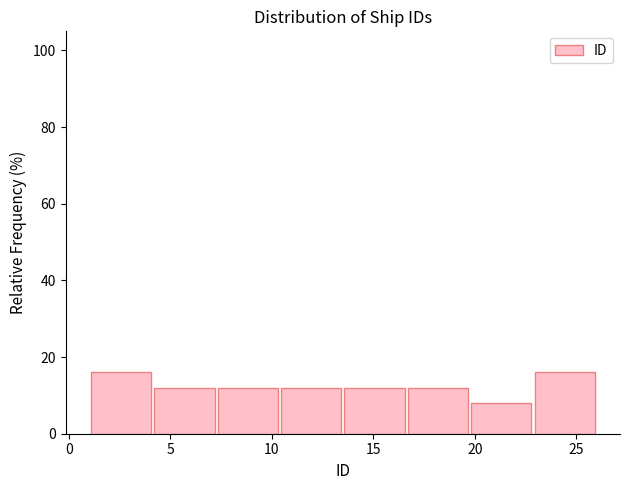

Reading left to right, transcribe this chart: for each bar, give the range it covers on the x-axis and its height. Neither the bar edges nor the heights are printed on the chart, so give them approximately, as read against the axes.

1.0 to 4.0: 16
4.0 to 7.5: 12
7.5 to 10.5: 12
10.5 to 13.5: 12
13.5 to 16.5: 12
16.5 to 20.0: 12
20.0 to 23.0: 8
23.0 to 26.0: 16